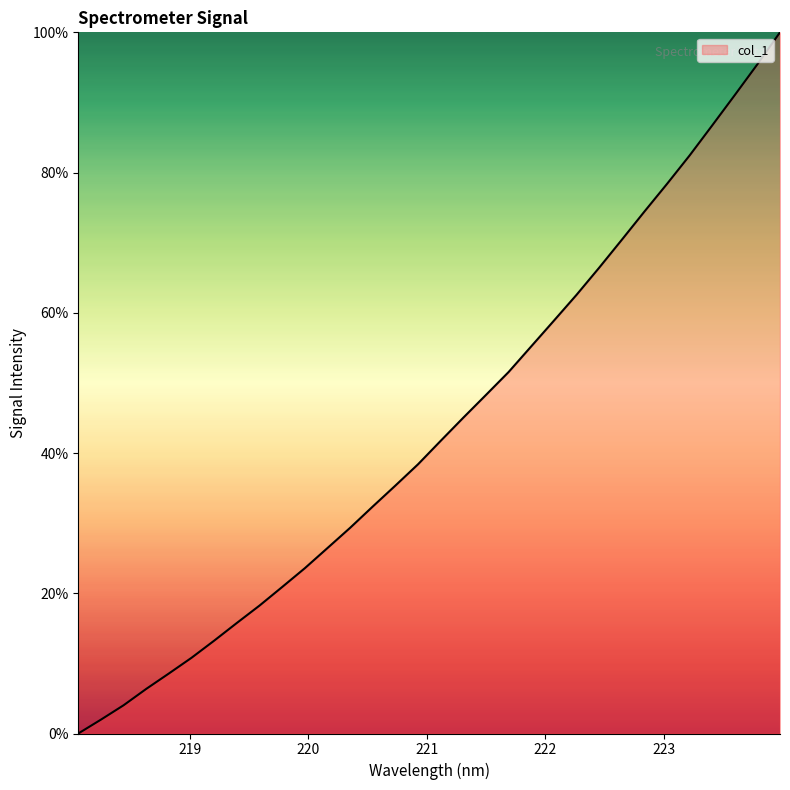

What is the greatest value displayed?

100.0